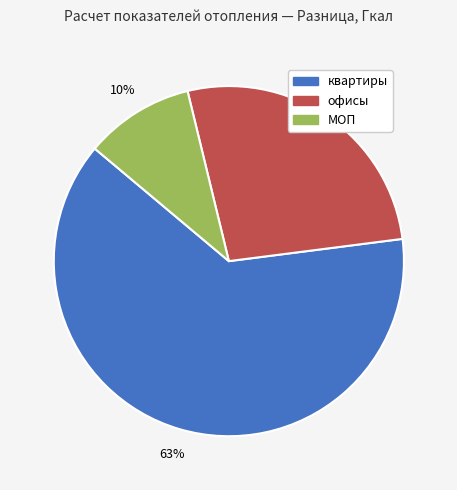

Between офисы and квартиры, which is larger?

квартиры